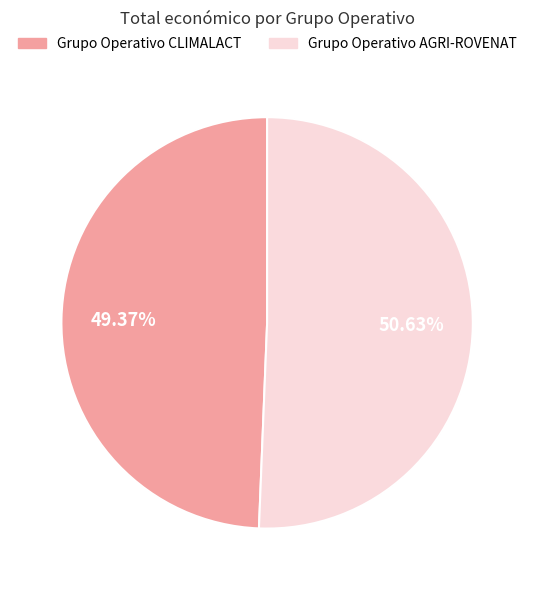

Is it true that Grupo Operativo AGRI-ROVENAT is 51% of the pie?

True